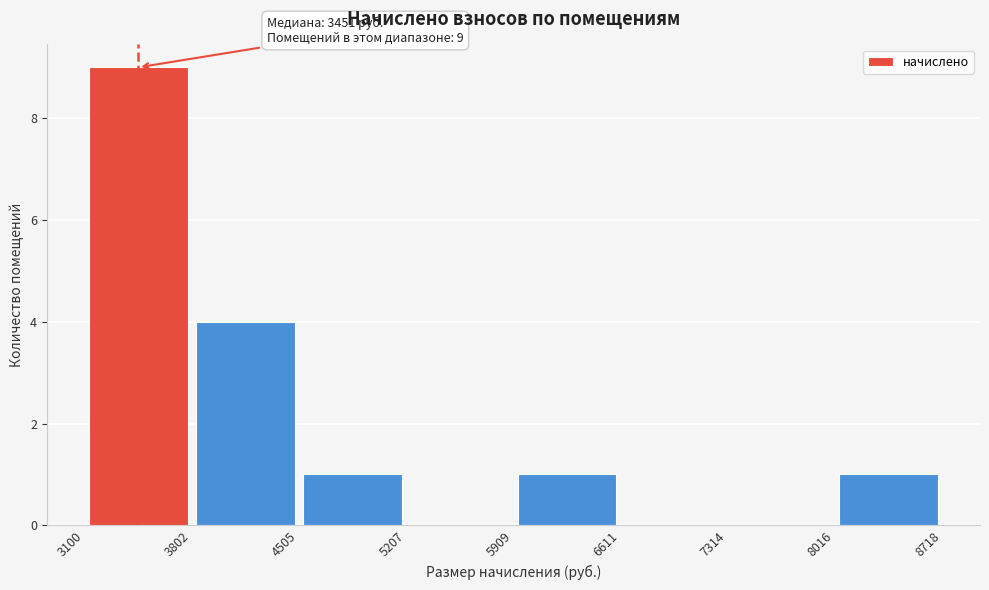

Which range on the x-axis has the tallest bar?

3100 to 3802